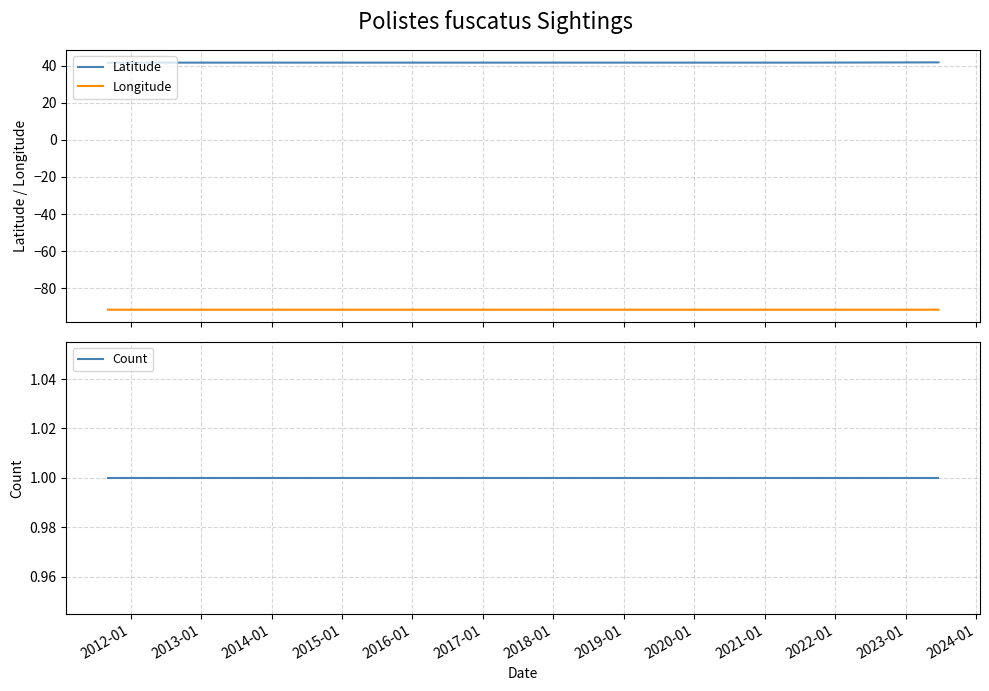

What is the highest value of the Latitude series?

41.8